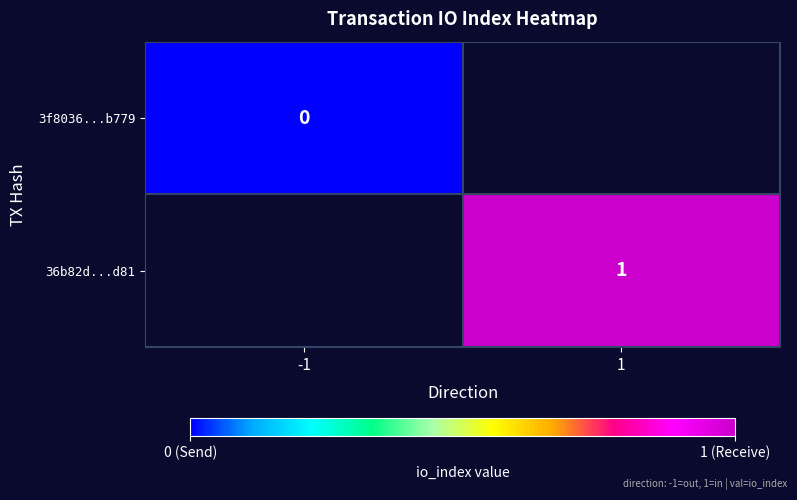

The 36b82d...d81 series shows 0 at 1. True or false?

False